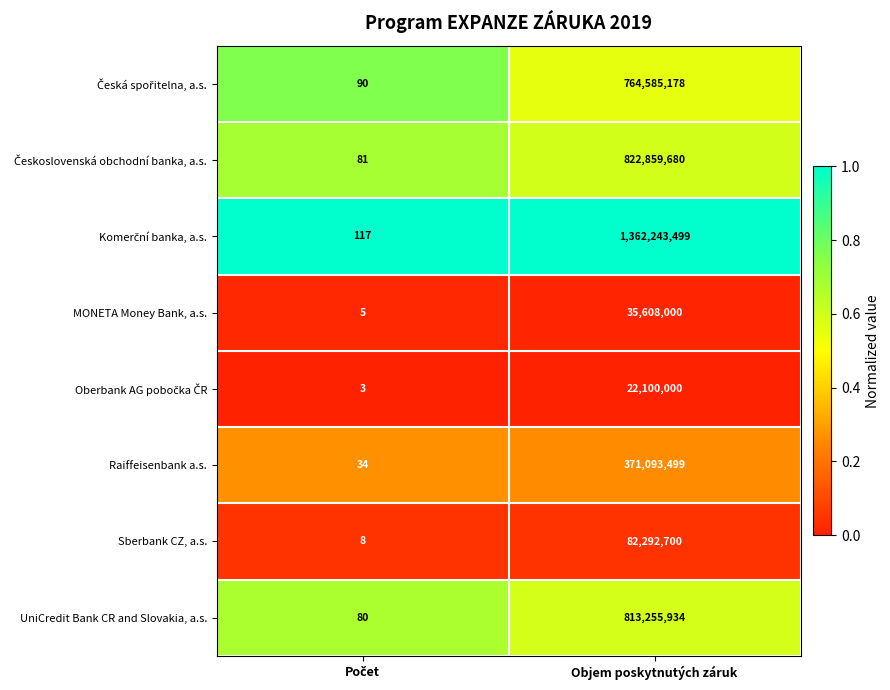

At which category is the sum across all series the highest?

Objem poskytnutých záruk